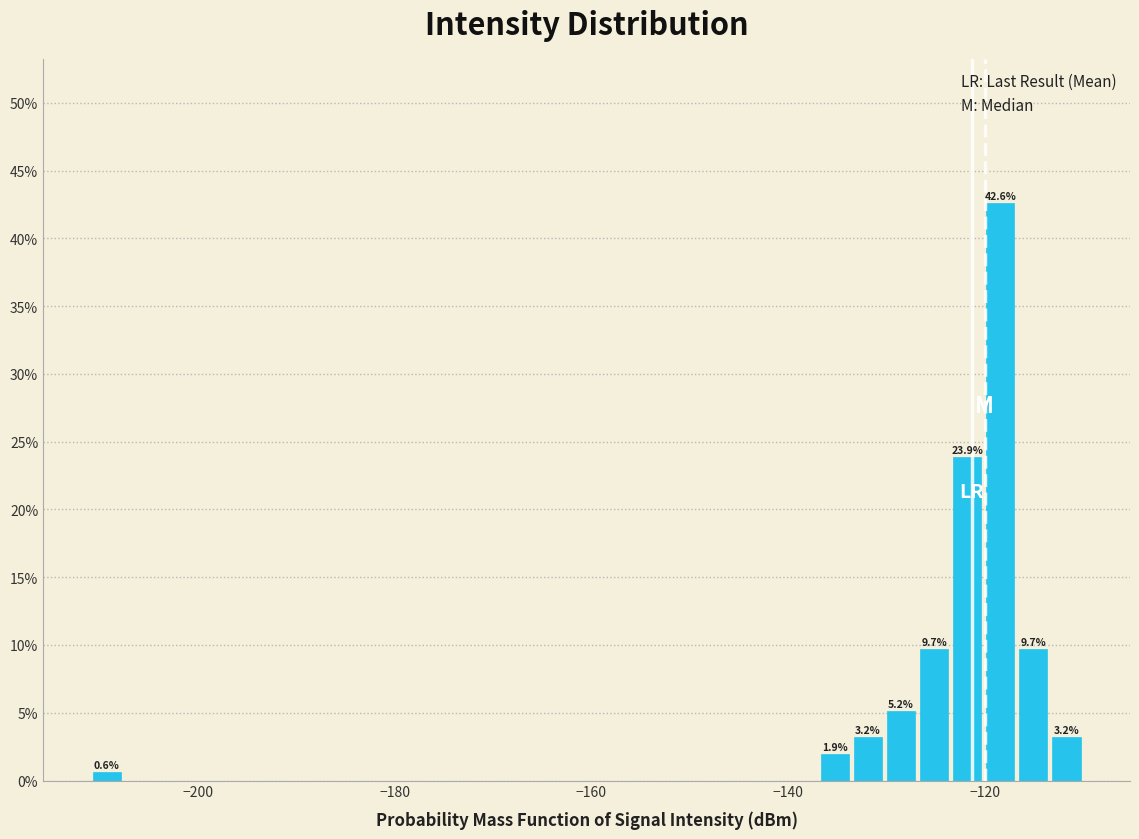

Around what value on the x-axis is the tallest bar? Give the approximate position of its centre, as read against the axis.

-118